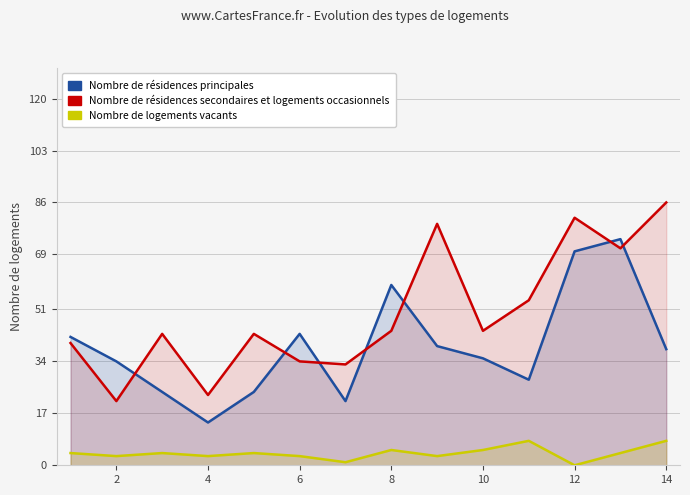

Rank the series at 4 from highest to lowest value.

Nombre de résidences secondaires et logements occasionnels, Nombre de résidences principales, Nombre de logements vacants